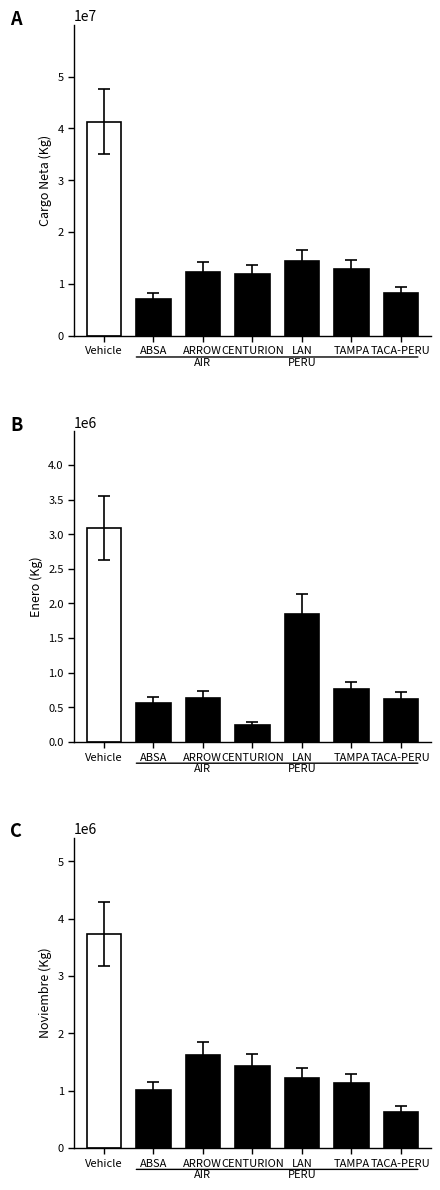

Reading left to right, extract all data points from this chart.

3733623	1005618	1614765	1421920	1213801	1126070	633254